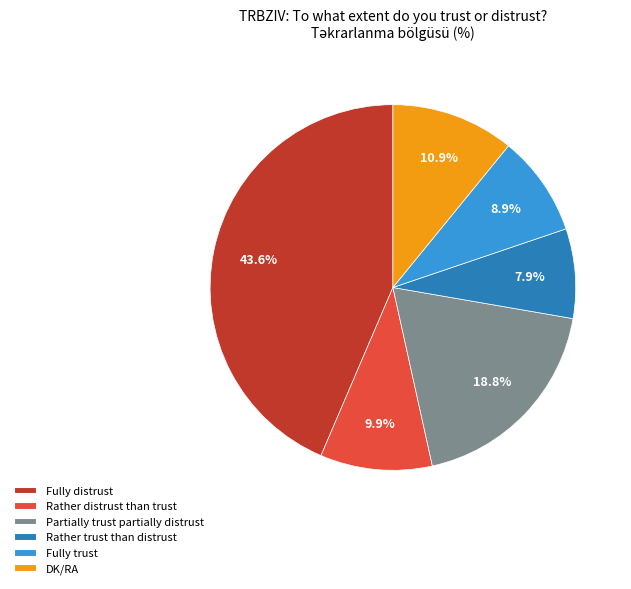

To the nearest percent, what is the average slice percentage?

17%